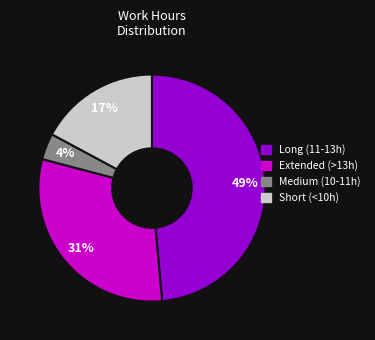

How many slices are in this pie chart?

4